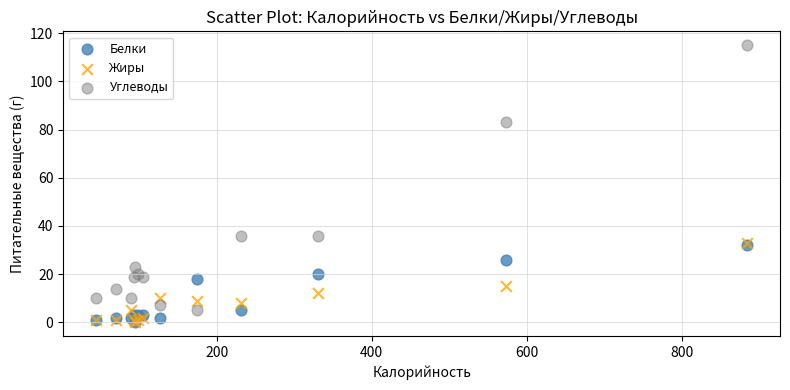

Which series contains the highest Y value?

Углеводы